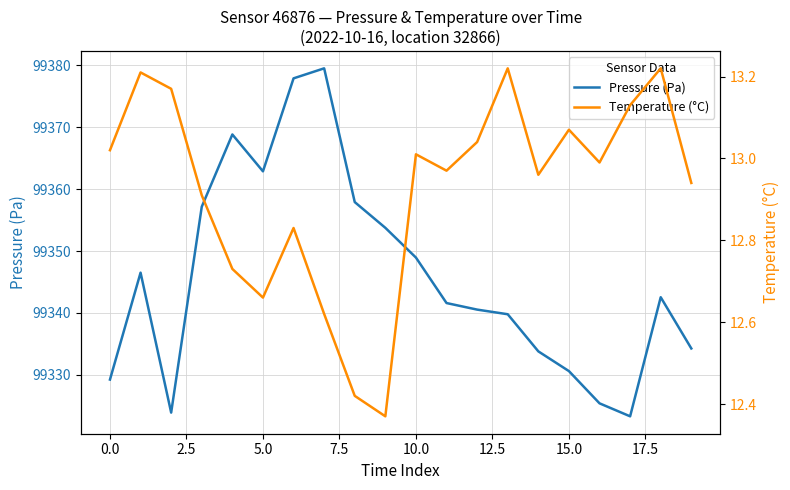

What is the lowest value of the Pressure (Pa) series?

99323.3